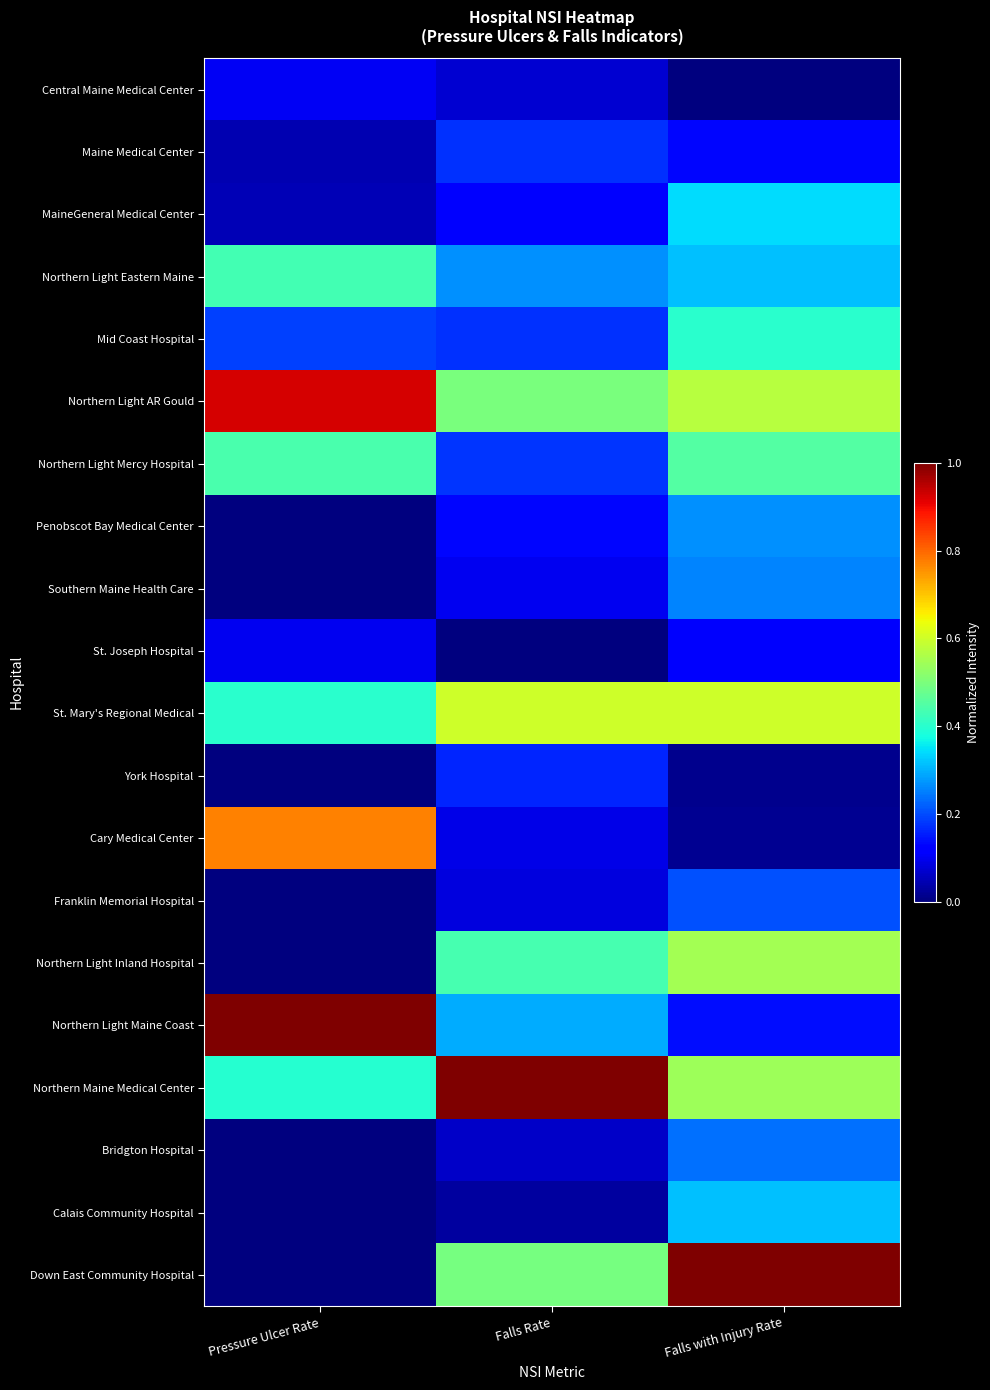

Which label corresponds to the smallest value in the chart?

Falls with Injury Rate